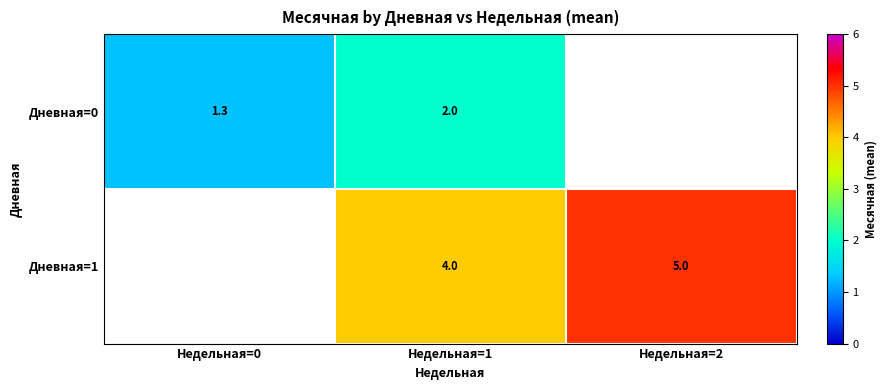

How many values in the Дневная=1 series exceed 4?

1